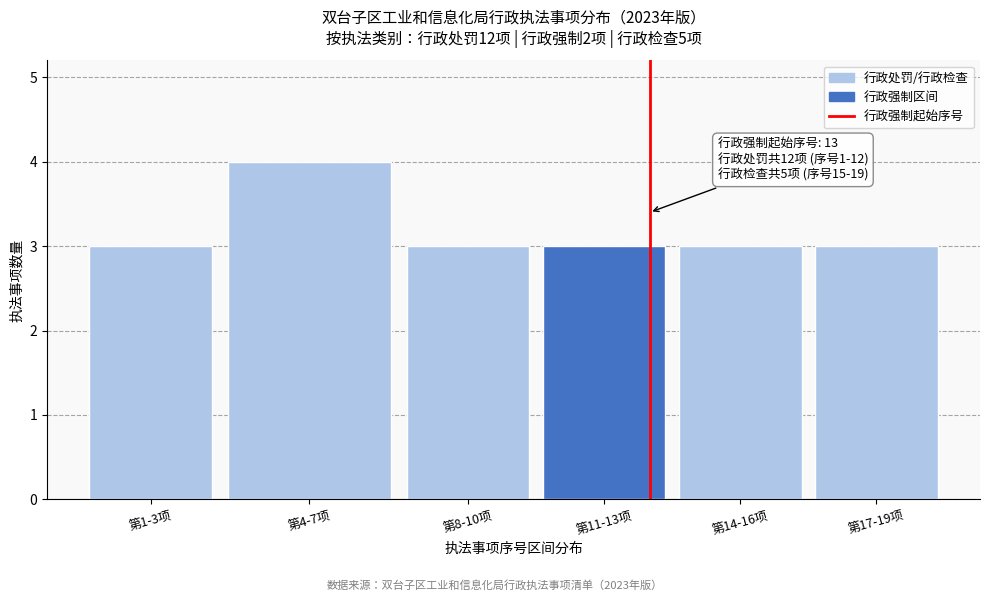

Reading left to right, list all the values displayed in this chart.

第1-3项=3	第4-7项=4	第8-10项=3	第11-13项=3	第14-16项=3	第17-19项=3